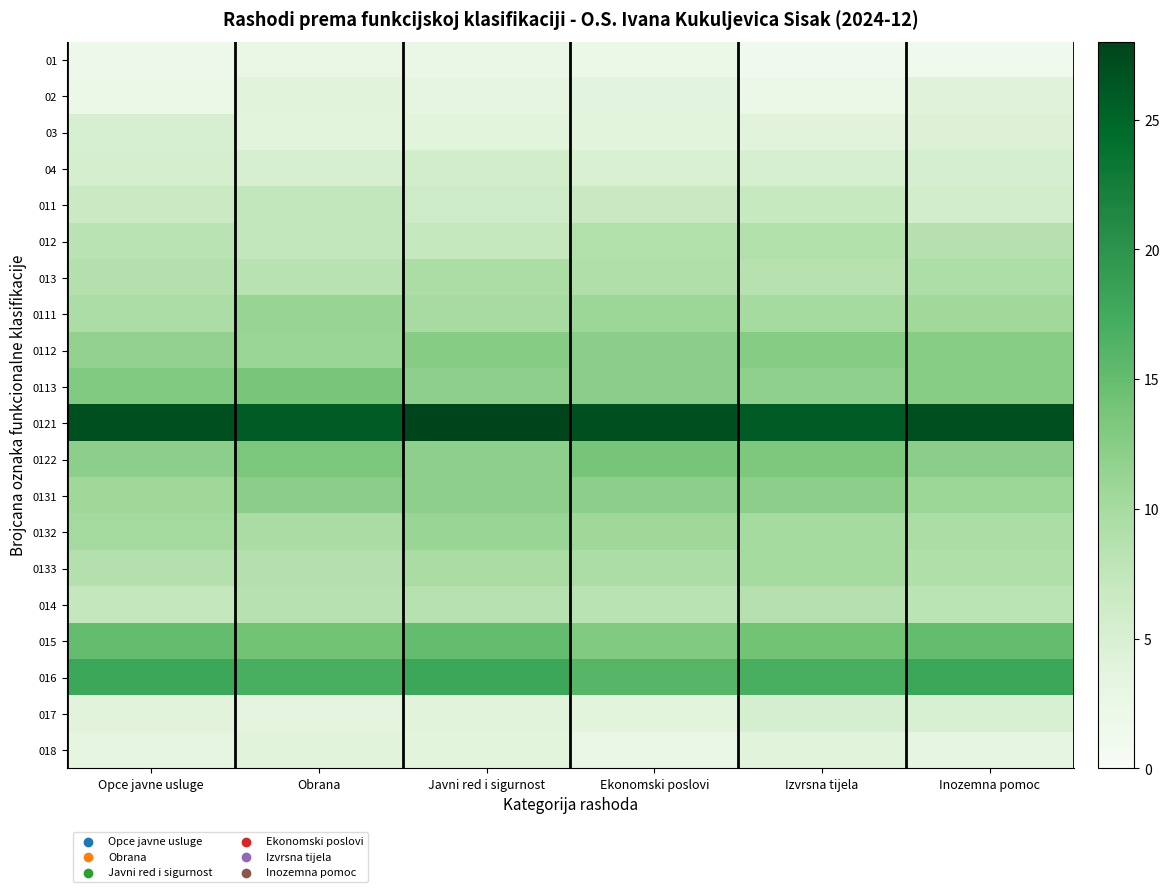

Which series has the largest range (max minus min)?

0121